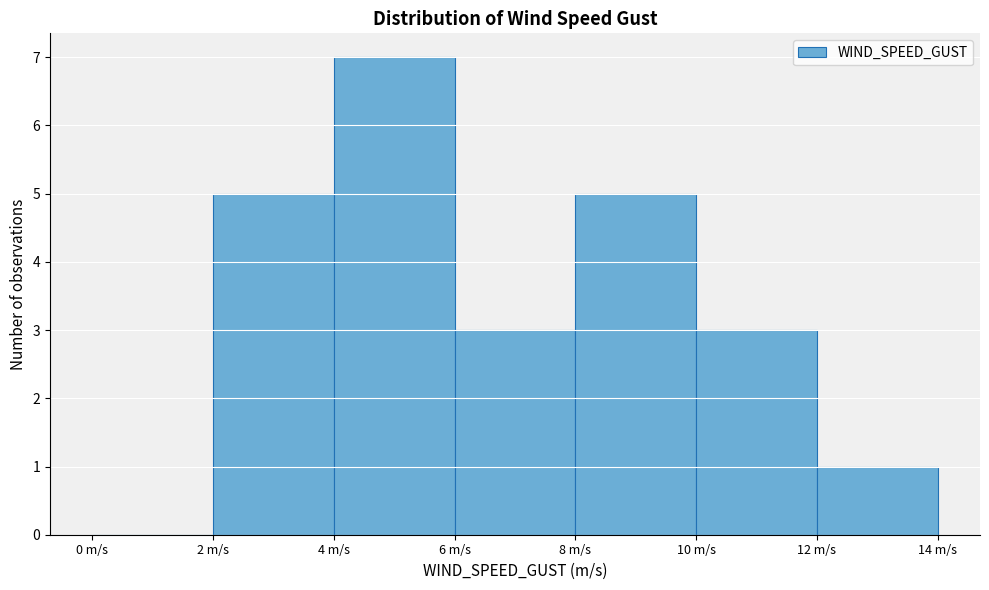

Reading left to right, transcribe this chart: for each bar, give the range it covers on the x-axis and its height. The values are not printed on the chart, so give them approximately, as read against the axis.

0 to 2: 0
2 to 4: 5
4 to 6: 7
6 to 8: 3
8 to 10: 5
10 to 12: 3
12 to 14: 1